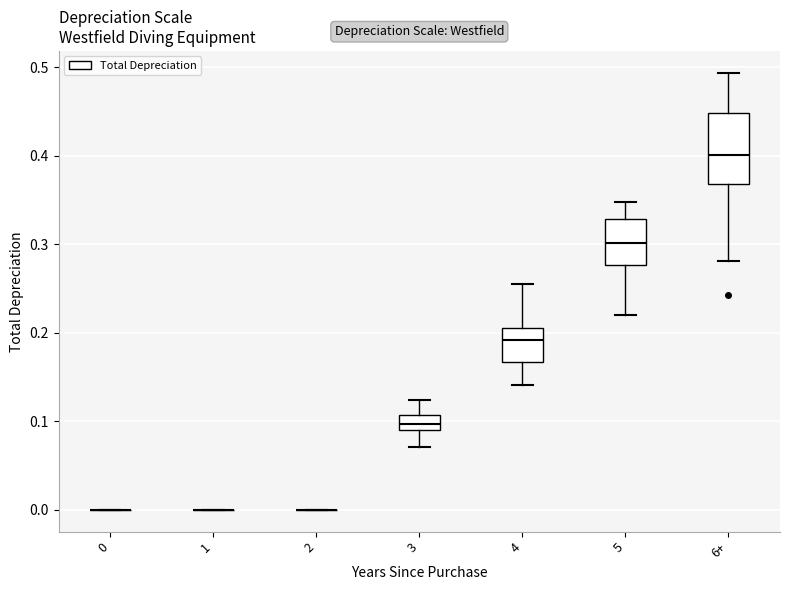

Reading left to right, transcribe this box plot: for each box, give where its median line is, the range the box spans, and where its two whiskers end, as read against the y-axis. The values are not printed on the chart, so give them approximately, as read against the axis.

0: box collapsed to a line at 0.00, whiskers 0.00 to 0.00
1: box collapsed to a line at 0.00, whiskers 0.00 to 0.00
2: box collapsed to a line at 0.00, whiskers 0.00 to 0.00
3: median 0.10, box 0.09 to 0.11, whiskers 0.07 to 0.12
4: median 0.19, box 0.17 to 0.21, whiskers 0.14 to 0.26
5: median 0.30, box 0.28 to 0.33, whiskers 0.22 to 0.35
6+: median 0.40, box 0.37 to 0.45, whiskers 0.28 to 0.49